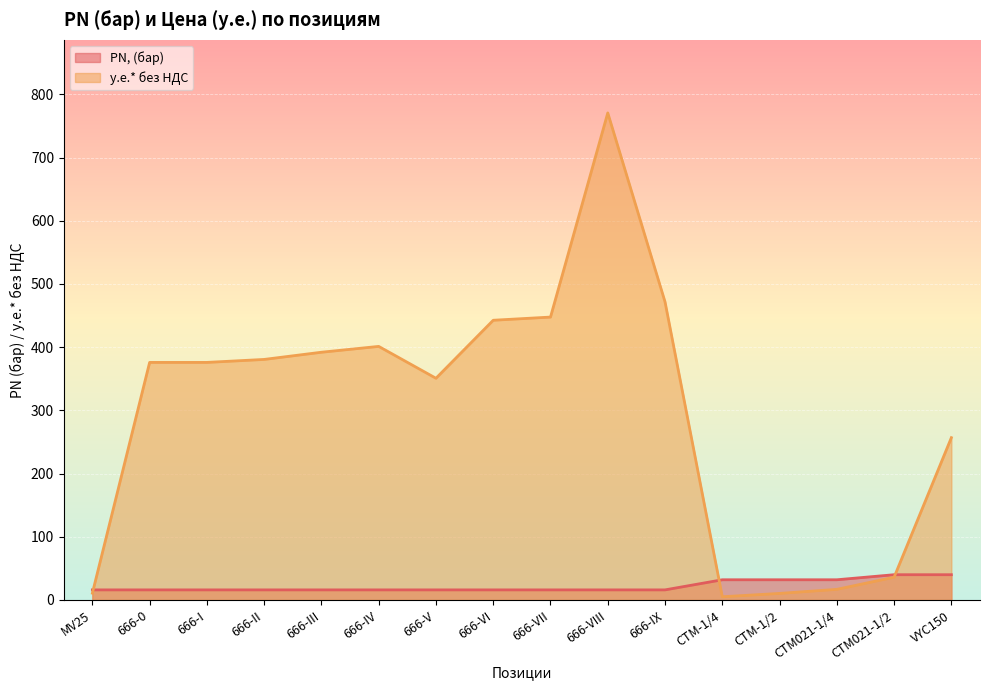

Rank the series by their maximum value, from lowest to highest.

PN, (бар), у.е.* без НДС